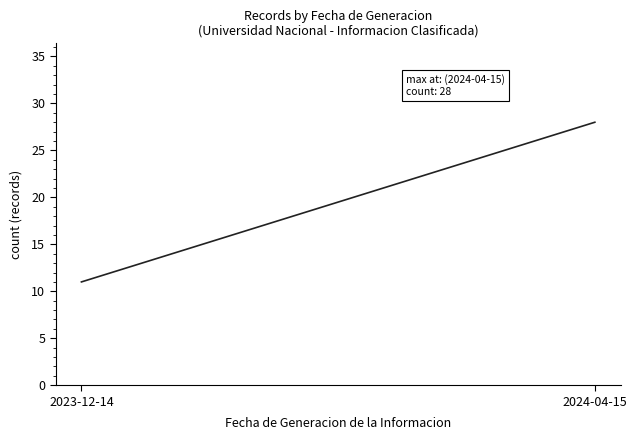

What is the value of the 2nd point from the left?

28